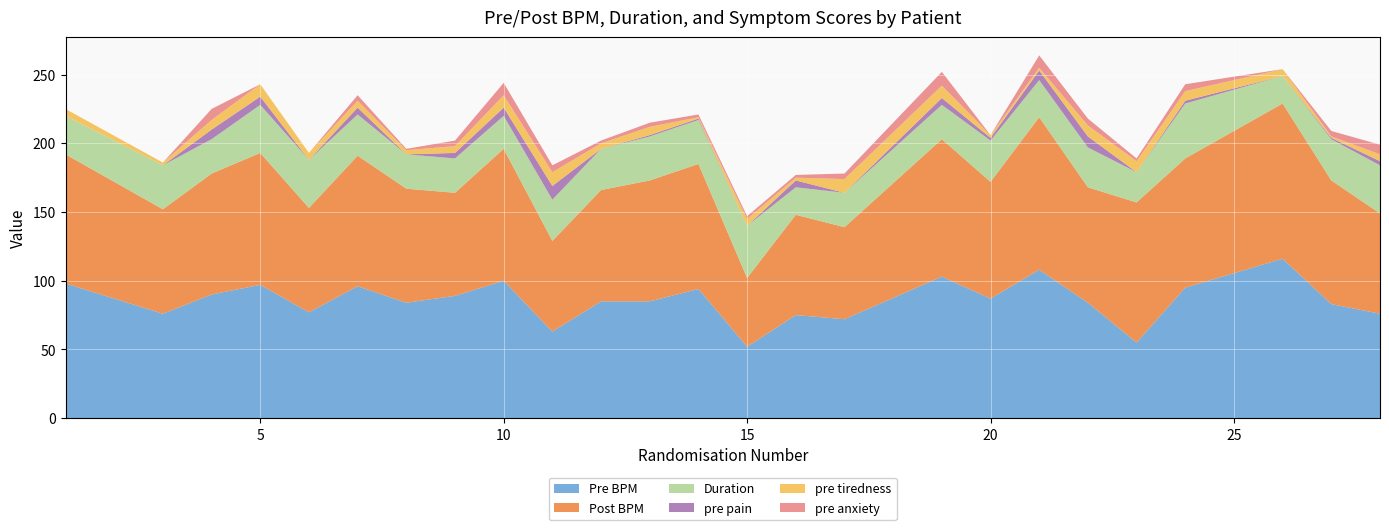

Reading left to right, list all the values displayed in this chart.

Pre BPM: 98	76	90	97	77	96	84	89	100	63	85	85	94	52	75	72	103	87	108	84	55	95	116	83	76
Post BPM: 94	76	88	96	76	95	83	75	96	66	81	88	91	50	73	67	100	85	111	84	102	94	113	90	73
Duration: 28	32	25	35	35	30	25	25	24	30	30	32	32	38	20	25	25	30	27	29	22	40	20	30	35
pre pain: 0	0	7	6	0	5	0	4	6	10	0	1	1	0	5	0	5	2	7	8	0	2	0	1	3
pre tiredness: 5	2	7	9	5	5	3	5	9	10	4	6	1	5	2	10	9	2	2	8	8	7	5	1	5
pre anxiety: 0	0	8	0	0	4	1	4	9	5	2	3	2	2	2	4	10	0	9	5	2	5	0	4	7